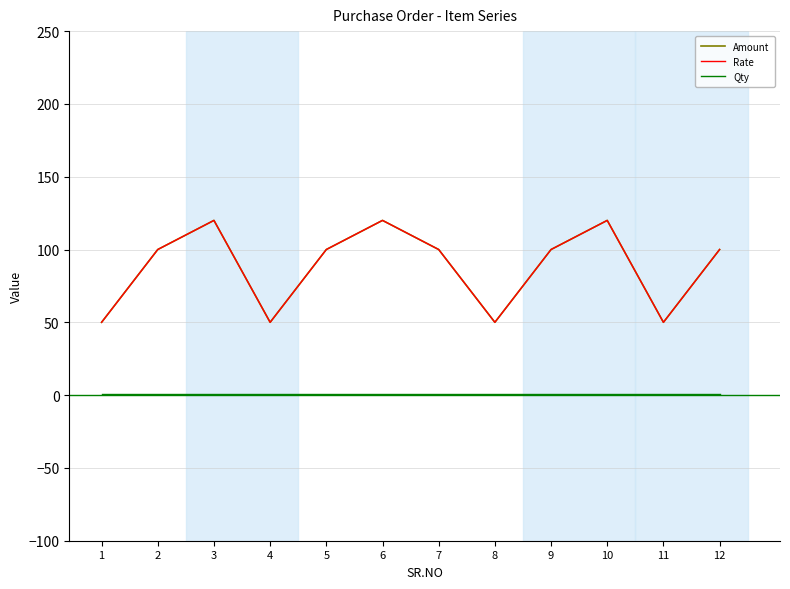

What is the difference between the highest and lowest values at 4?

49